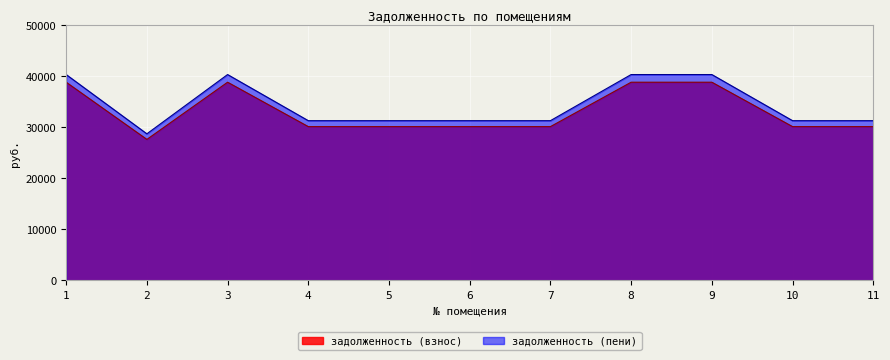

True or false: задолженность (пени) and задолженность (взнос) intersect in this chart.

False